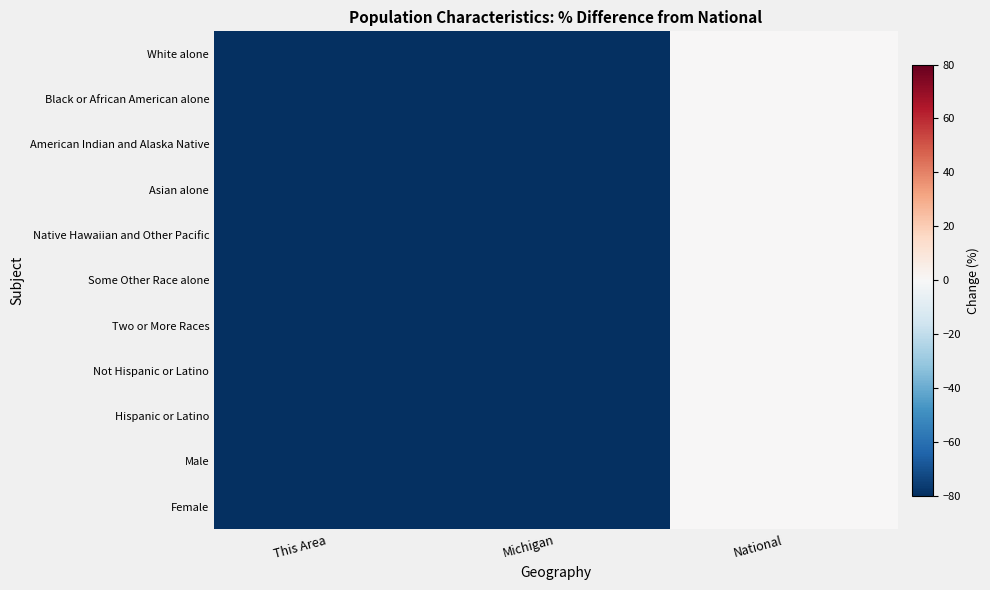

At which category does the chart reach its peak across all series?

National